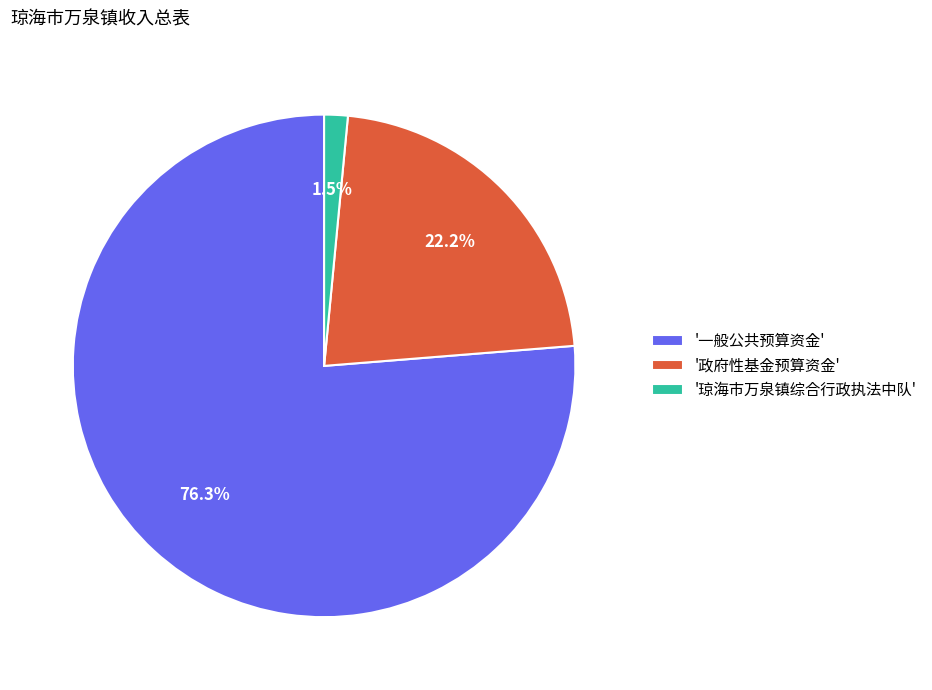

Rank the categories by value from highest to lowest.

'一般公共预算资金', '政府性基金预算资金', '琼海市万泉镇综合行政执法中队'